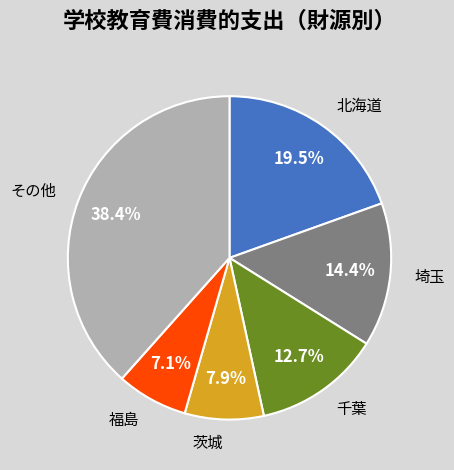

Does any single category account for the majority?

No